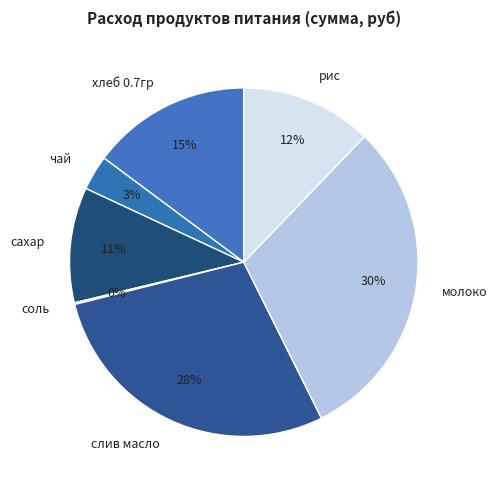

Does молоко account for over 50% of the chart?

No